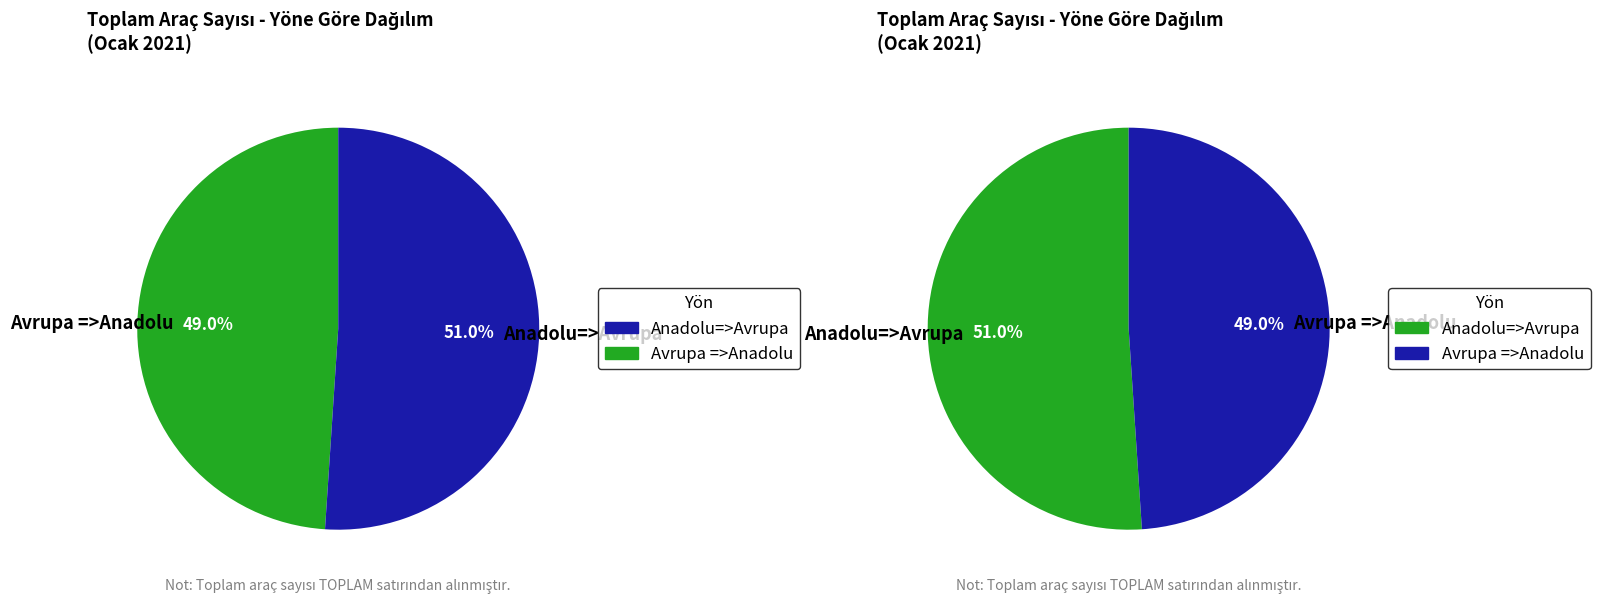

What is the change in value from Anadolu=>Avrupa to Avrupa =>Anadolu?

-200203